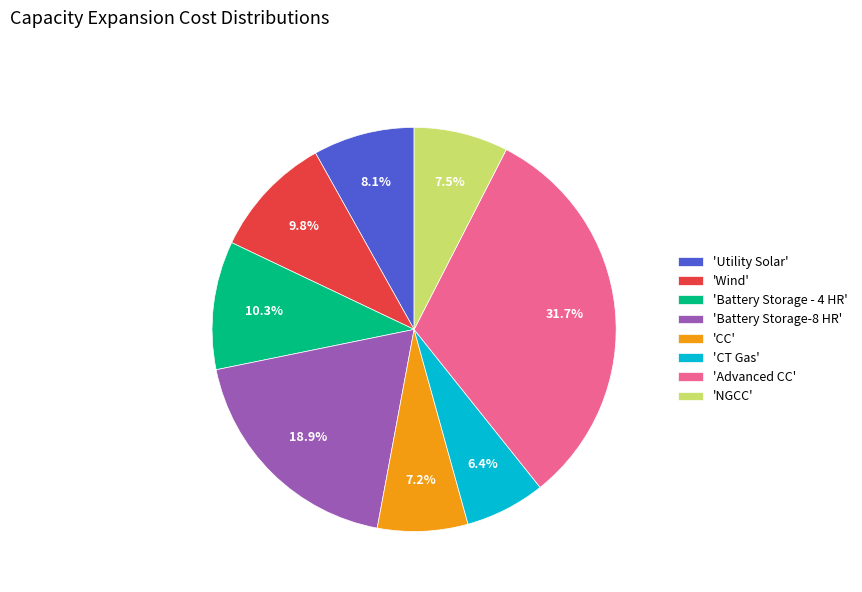

What is the ratio of the value at 'NGCC' to the value at 'Battery Storage-8 HR'?

0.4